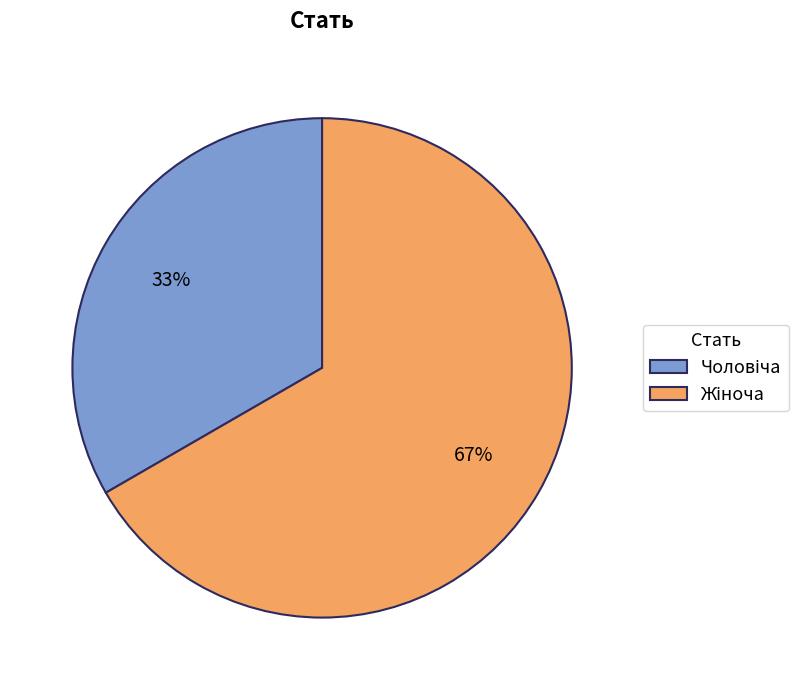

Count the number of slices in the pie.

2